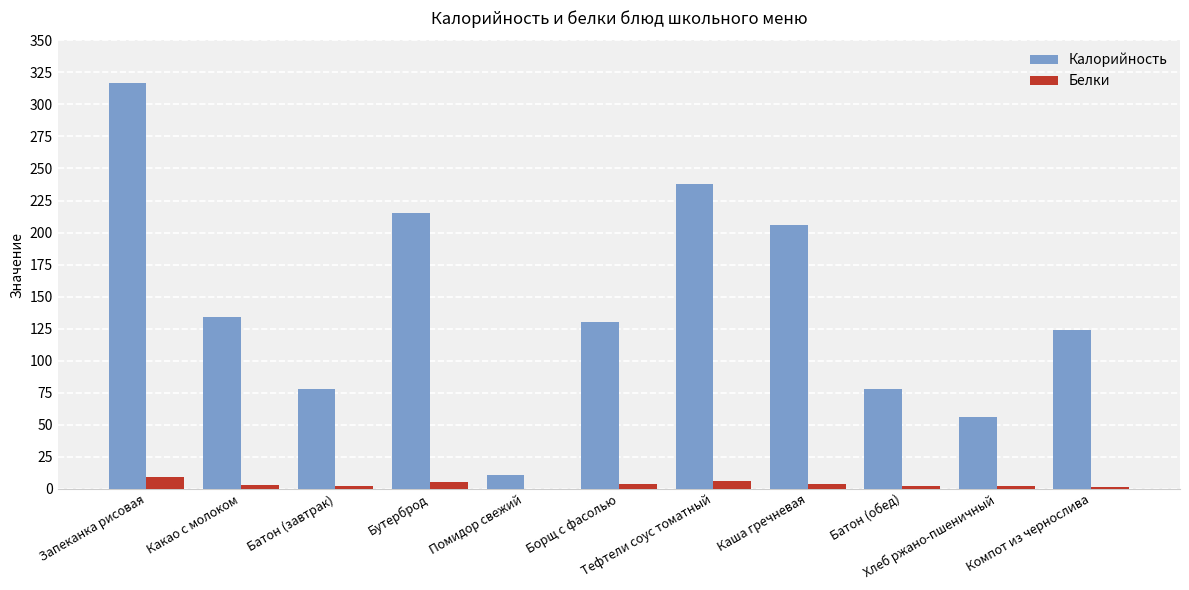

True or false: Белки has a value of 1.0 at Компот из чернослива.

True